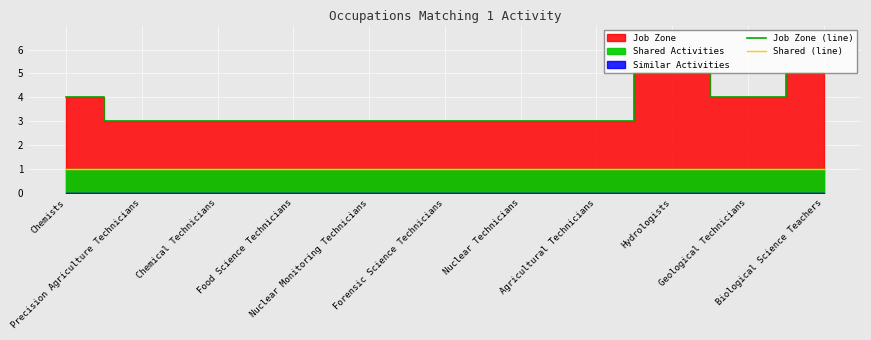

True or false: Shared (line) and Job Zone (line) cross at least once.

False